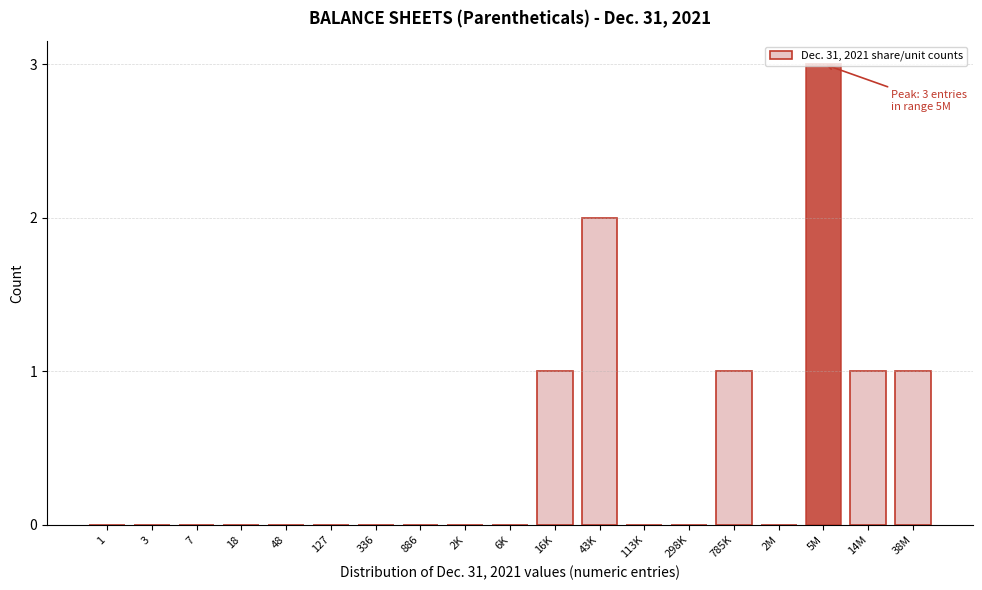

What is the change in value from 298K to 14M?

+1